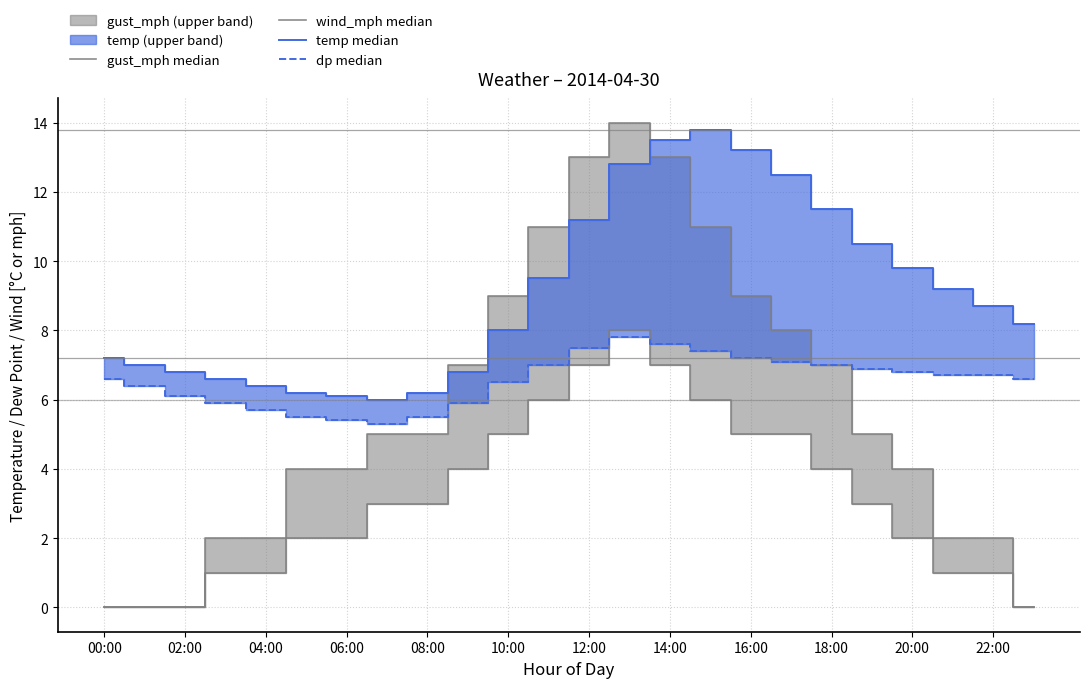

What is the lowest value of the temp median series?

6.0